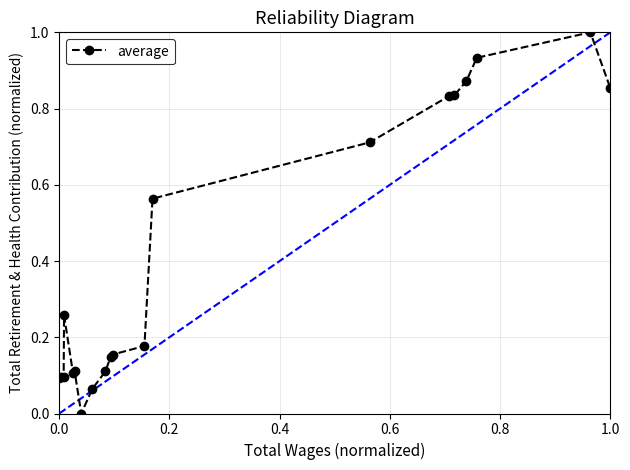

What is the average value?

0.4